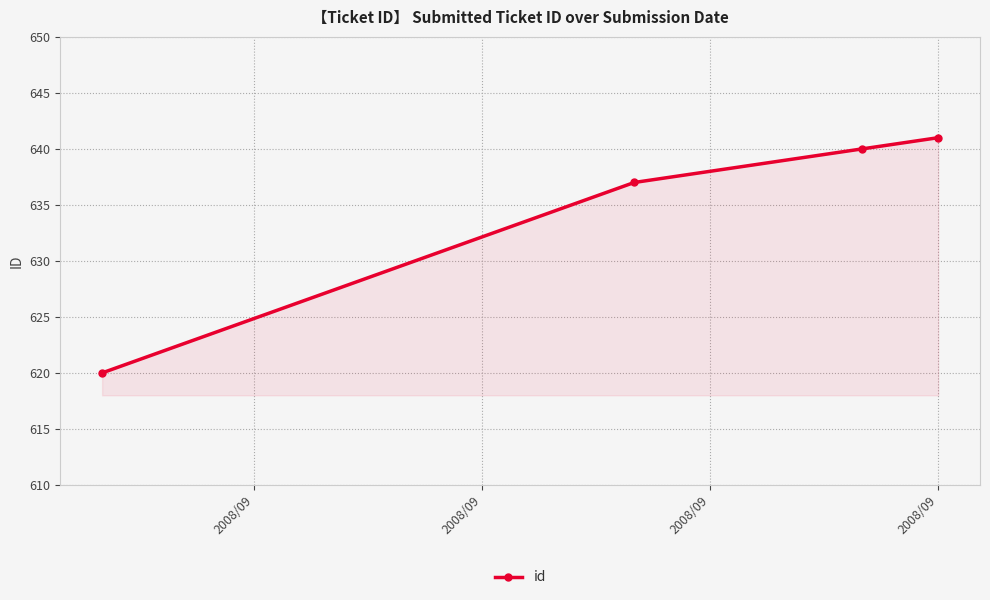

How many lines are shown in the chart?

1